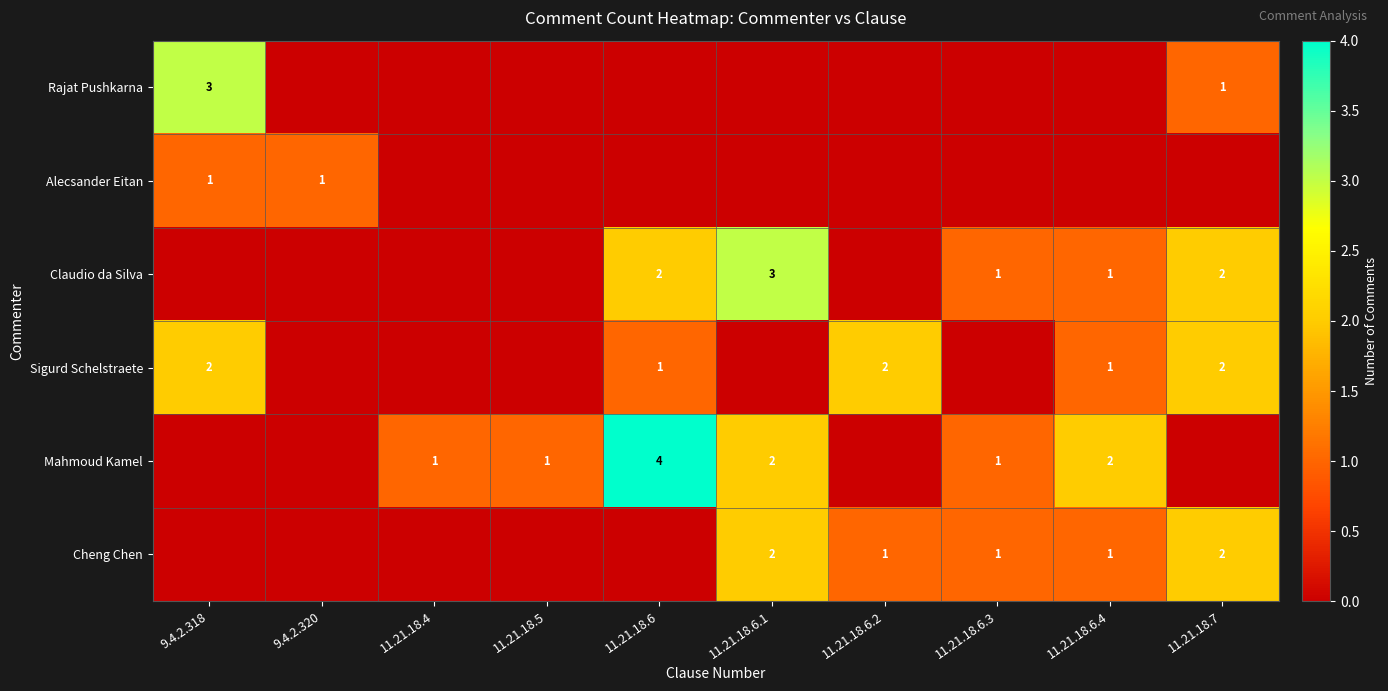

Is it true that Sigurd Schelstraete equals 1 at 11.21.18.6.2?

False